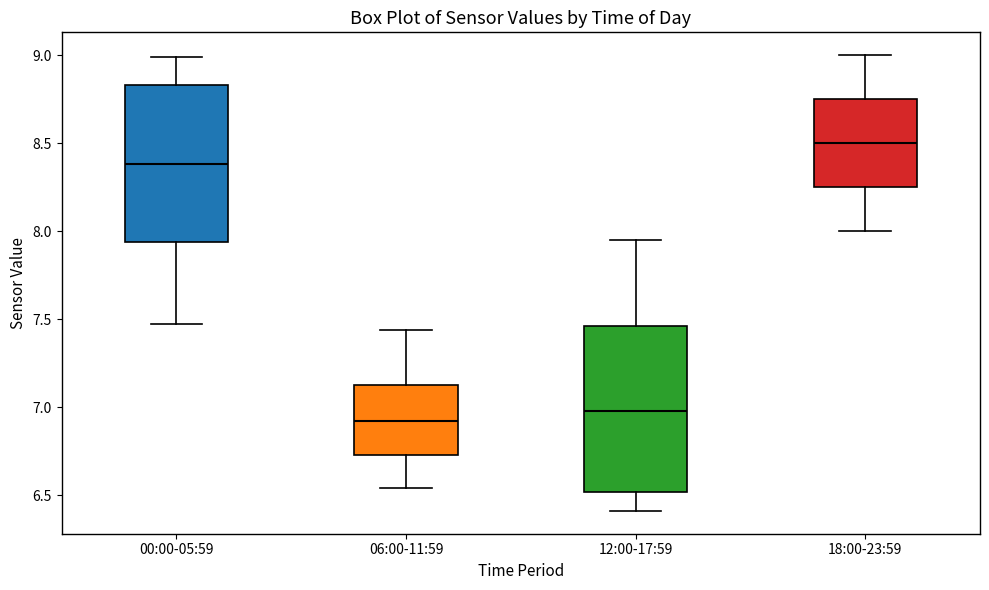

Reading left to right, transcribe this box plot: for each box, give where its median line is, the range the box spans, and where its two whiskers end, as read against the y-axis. The values are not printed on the chart, so give them approximately, as read against the axis.

00:00-05:59: median 8.40, box 7.95 to 8.85, whiskers 7.45 to 9.00
06:00-11:59: median 6.90, box 6.75 to 7.15, whiskers 6.55 to 7.45
12:00-17:59: median 7.00, box 6.50 to 7.45, whiskers 6.40 to 7.95
18:00-23:59: median 8.50, box 8.25 to 8.75, whiskers 8.00 to 9.00